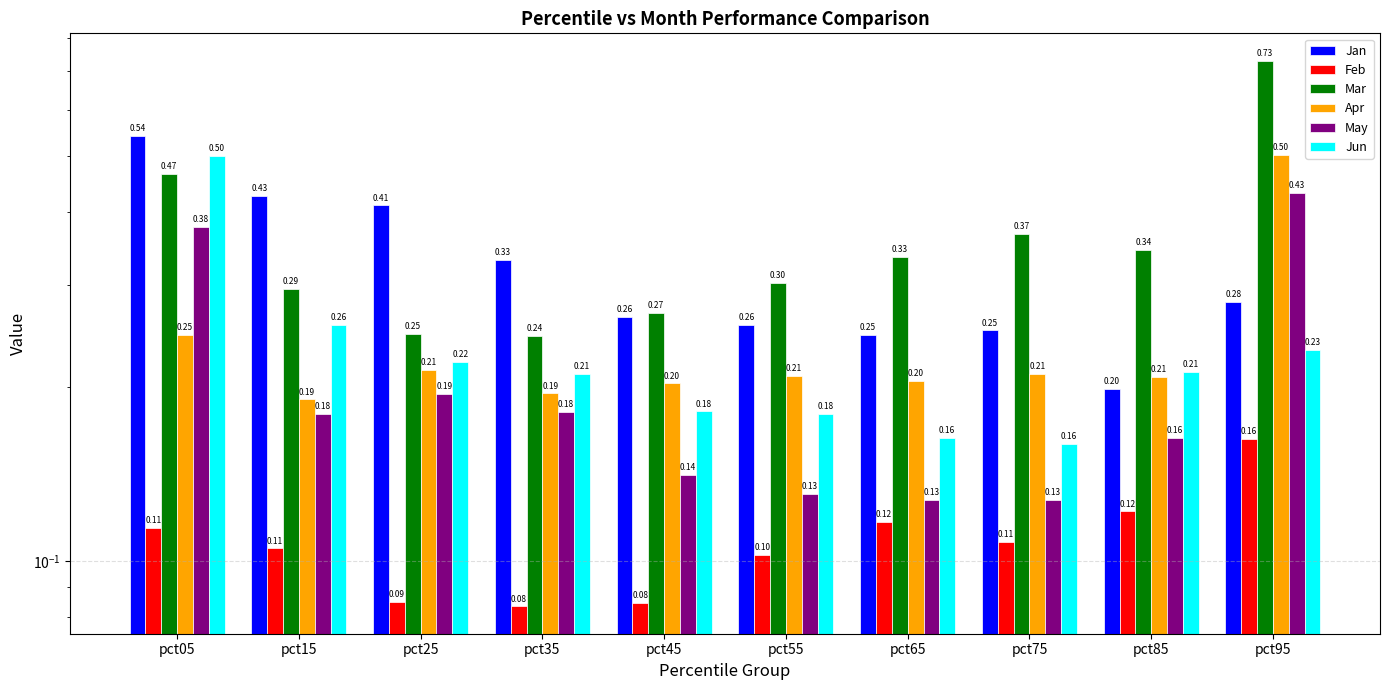

What is the sum of the May values at pct65 and pct95?

0.6